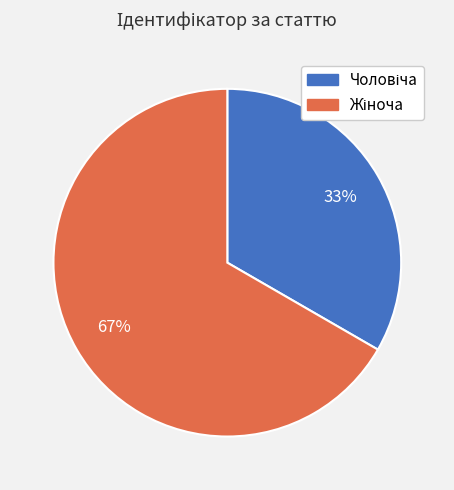

Does any single category account for the majority?

Yes